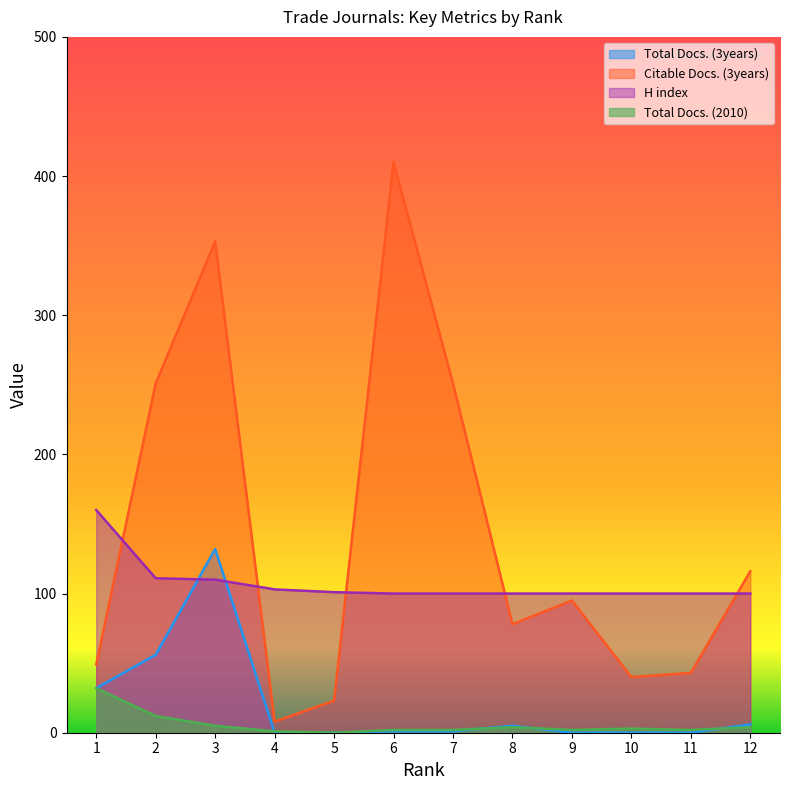

At which category does Total Docs. (3years) reach its first local peak?

3